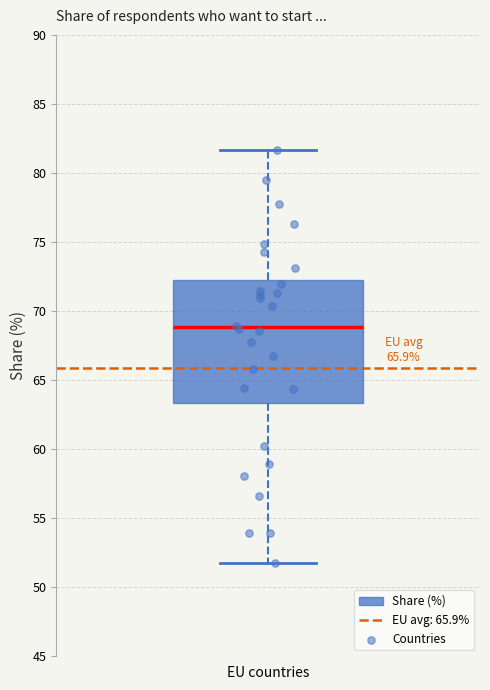

Read this box plot against the y-axis: the position of the median line, the range covered by the box, and the ends of both whiskers. The values are not printed on the chart, so give them approximately, as read against the axis.

median 69.0, box 63.5 to 72.0, whiskers 51.5 to 81.5